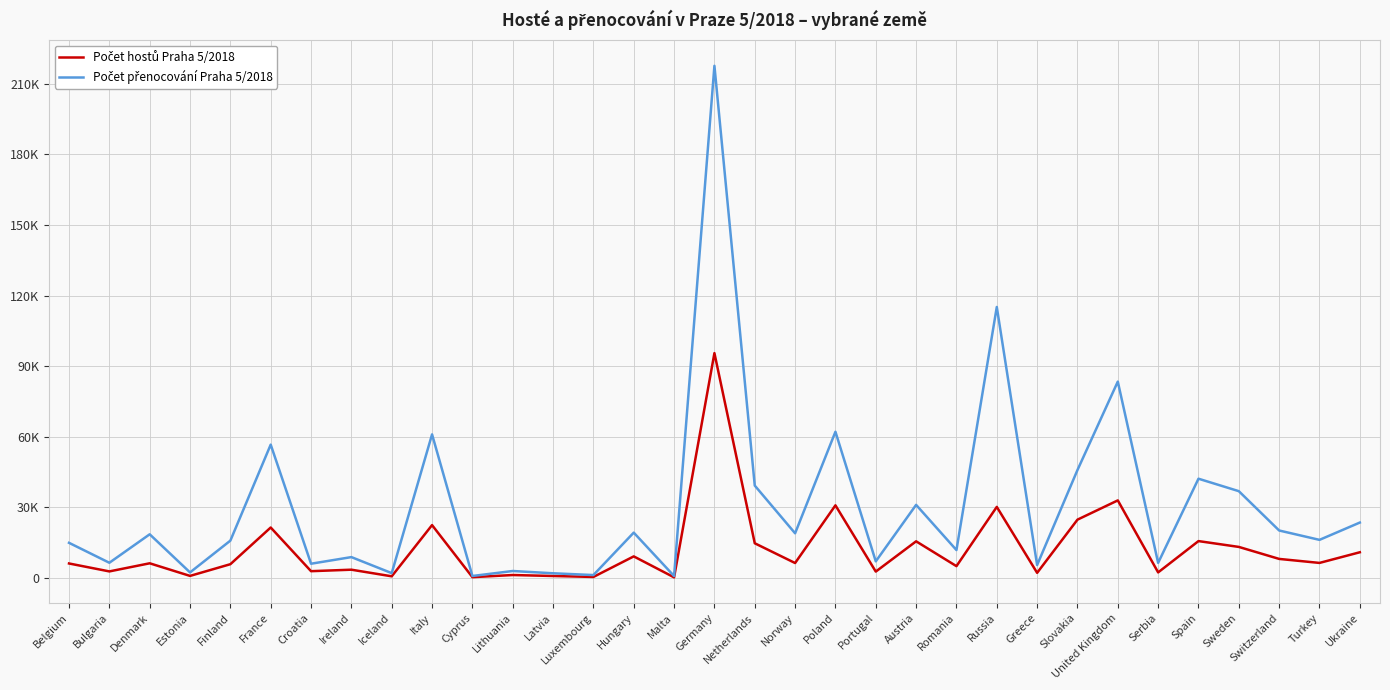

True or false: Počet přenocování Praha 5/2018 has more than 0 interior local peaks.

True